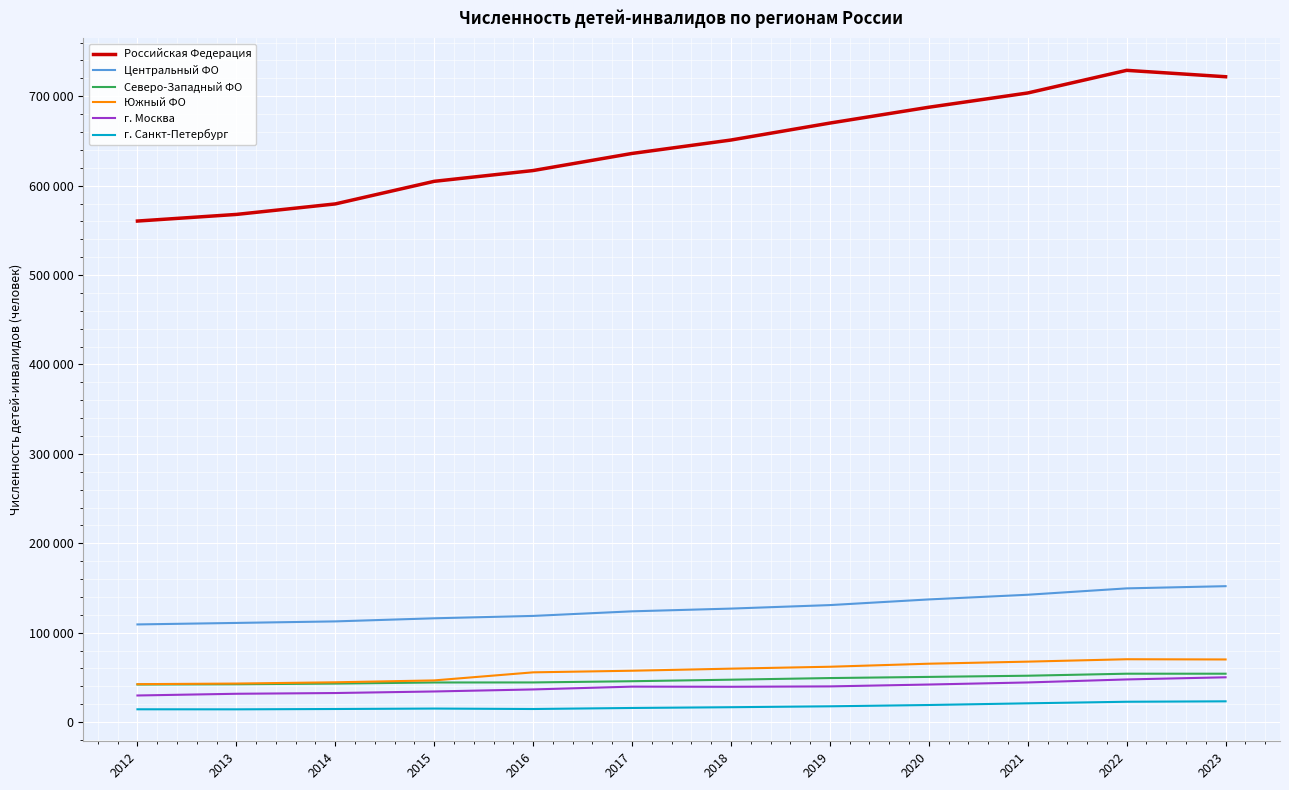

What are all the series names shown in the legend?

Российская Федерация, Центральный ФО, Северо-Западный ФО, Южный ФО, г. Москва, г. Санкт-Петербург